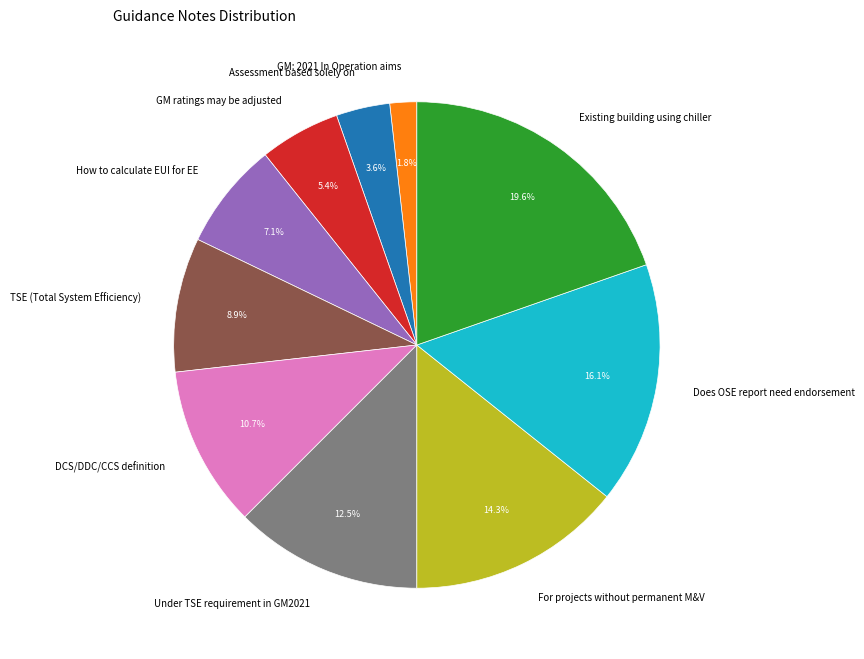

The How to calculate EUI for EE slice represents 7% of the pie. True or false?

True